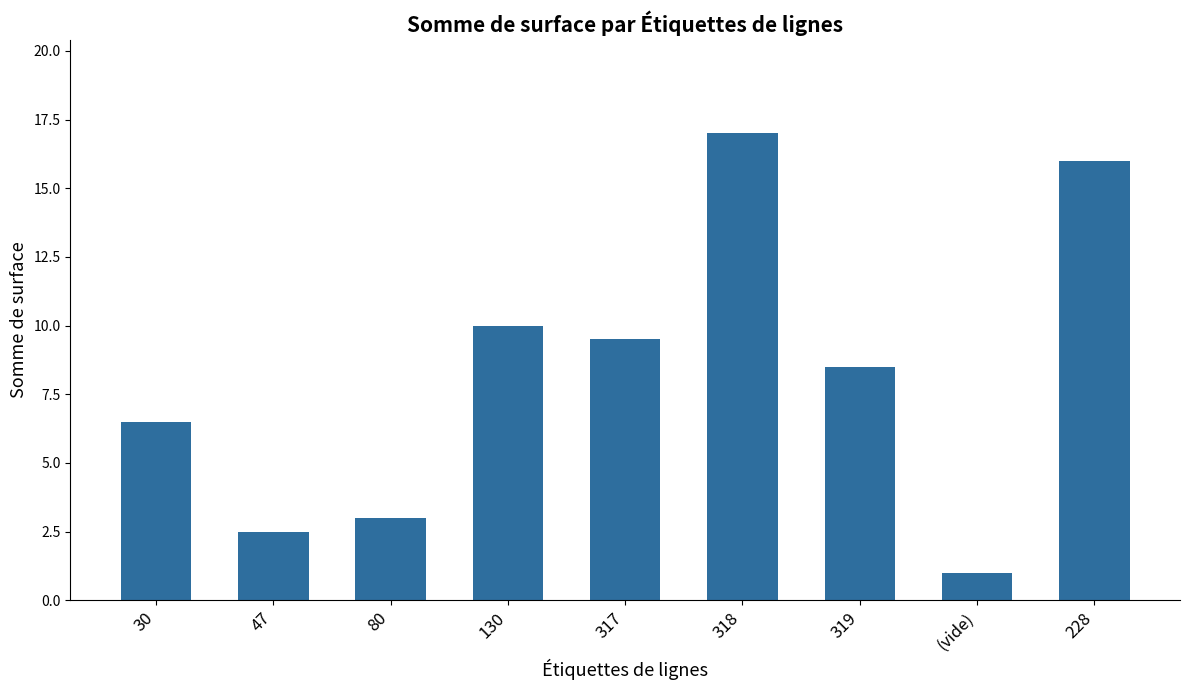

What is the sum of the values at 130 and (vide)?

11.0